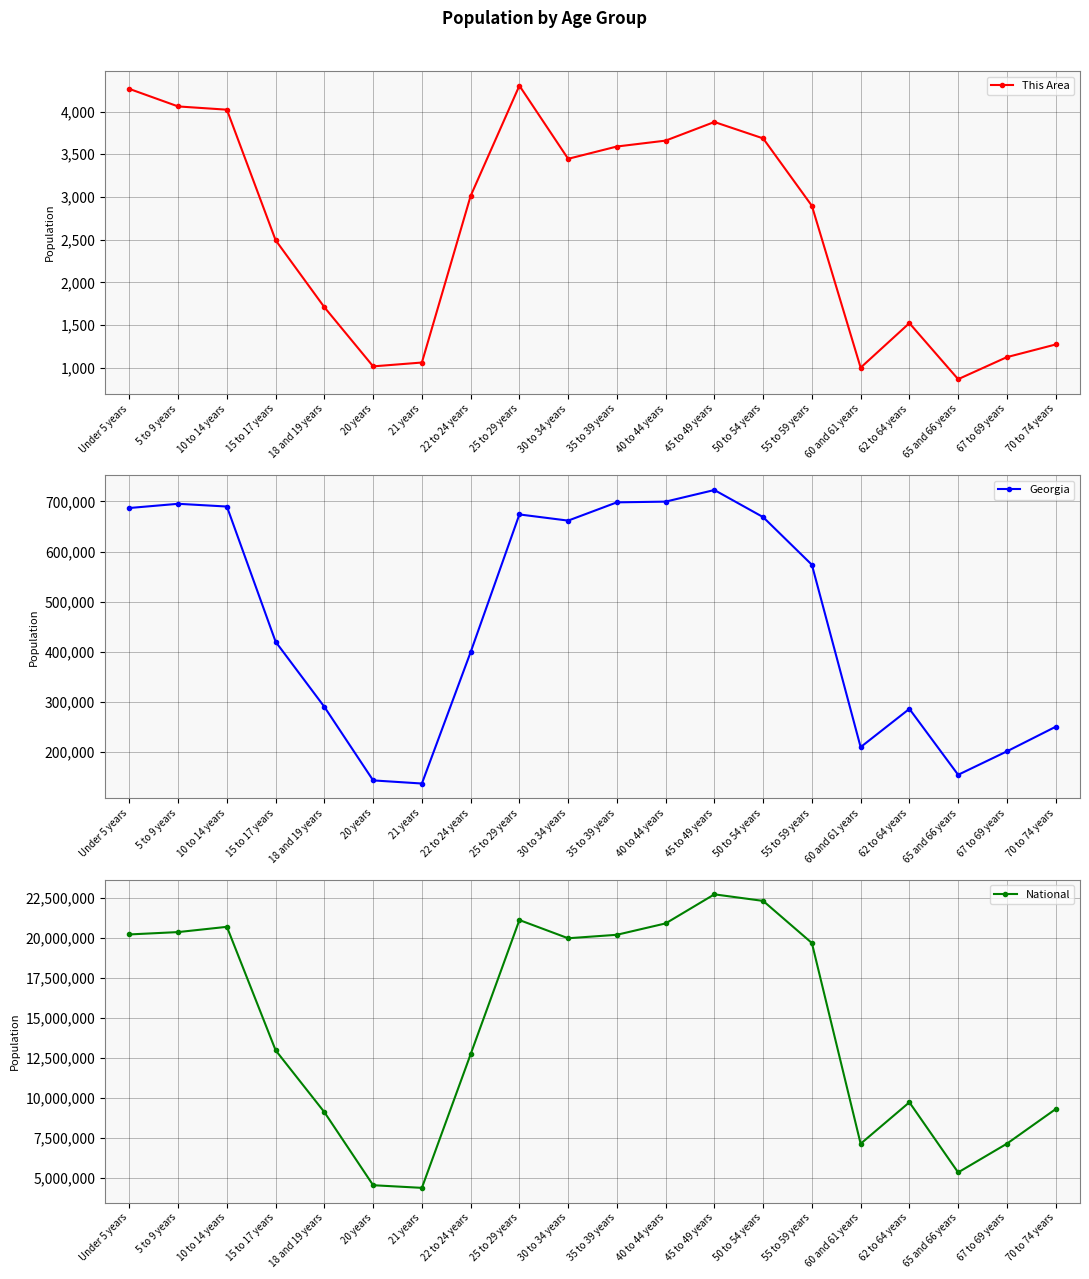

Rank the series at 35 to 39 years from highest to lowest value.

National, Georgia, This Area